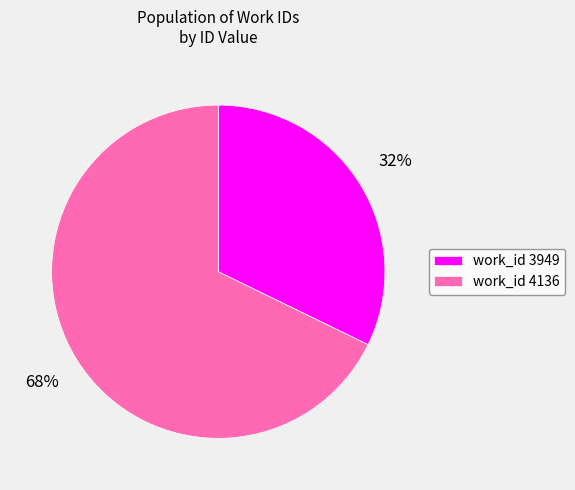

Between work_id 3949 and work_id 4136, which is larger?

work_id 4136